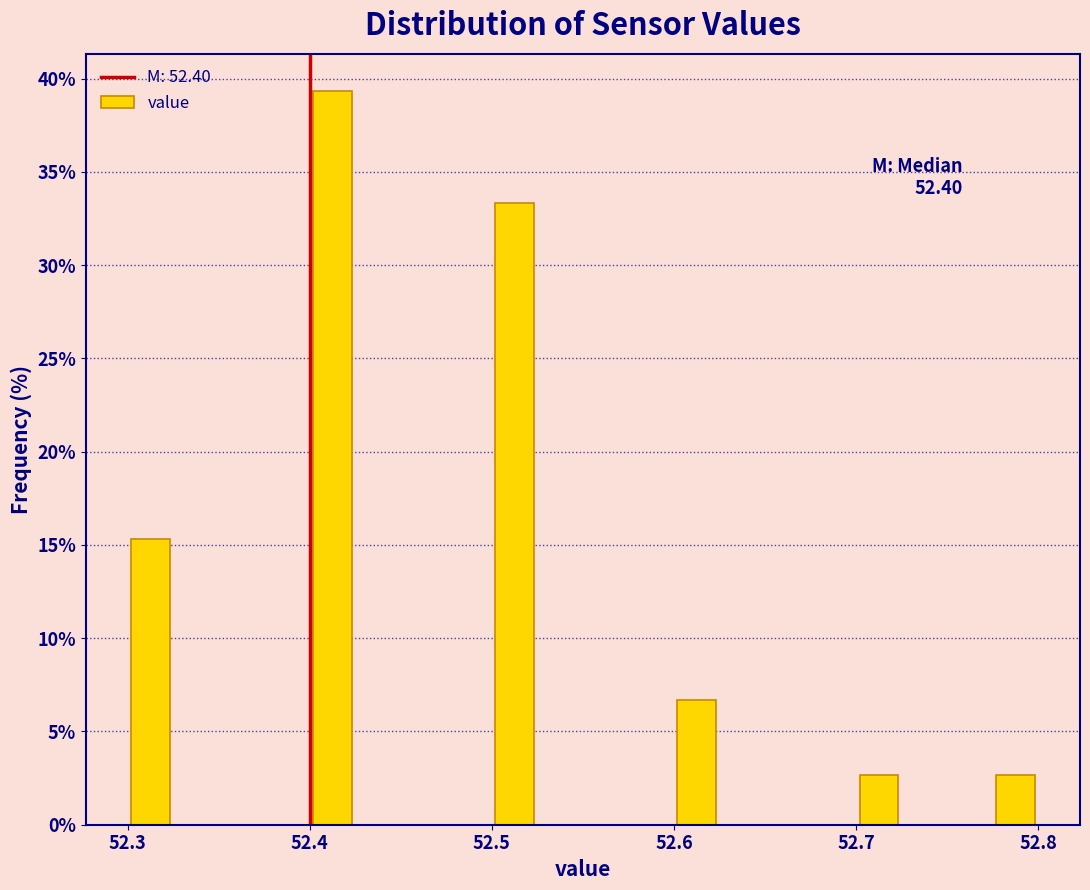

Around what value on the x-axis is the tallest bar? Give the approximate position of its centre, as read against the axis.

52.41